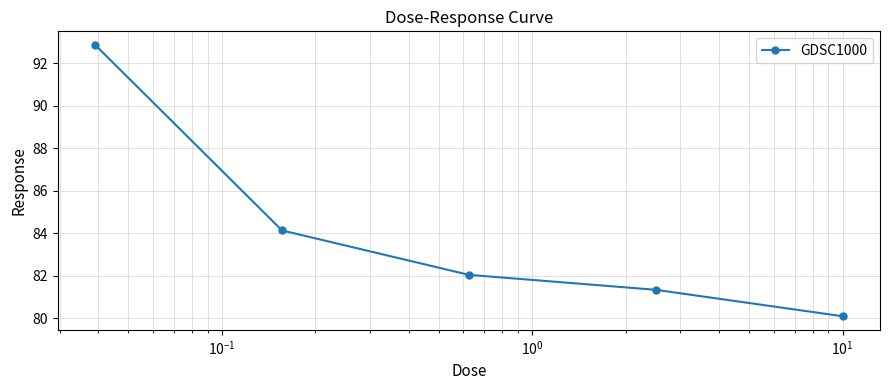

What is the difference between the second highest and second lowest values?

2.8